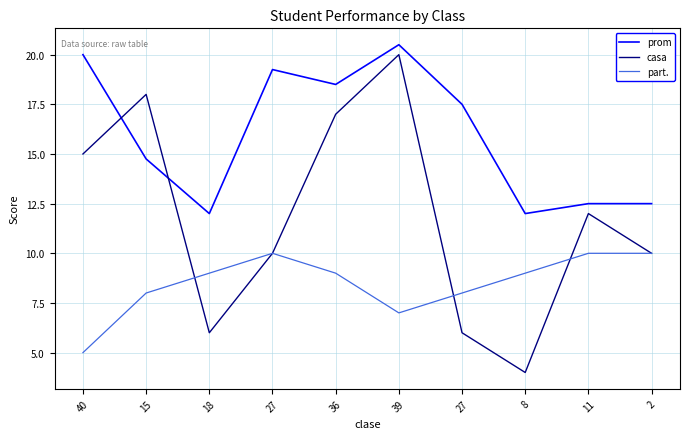

At 11, list the series in order from smallest to largest.

part., casa, prom